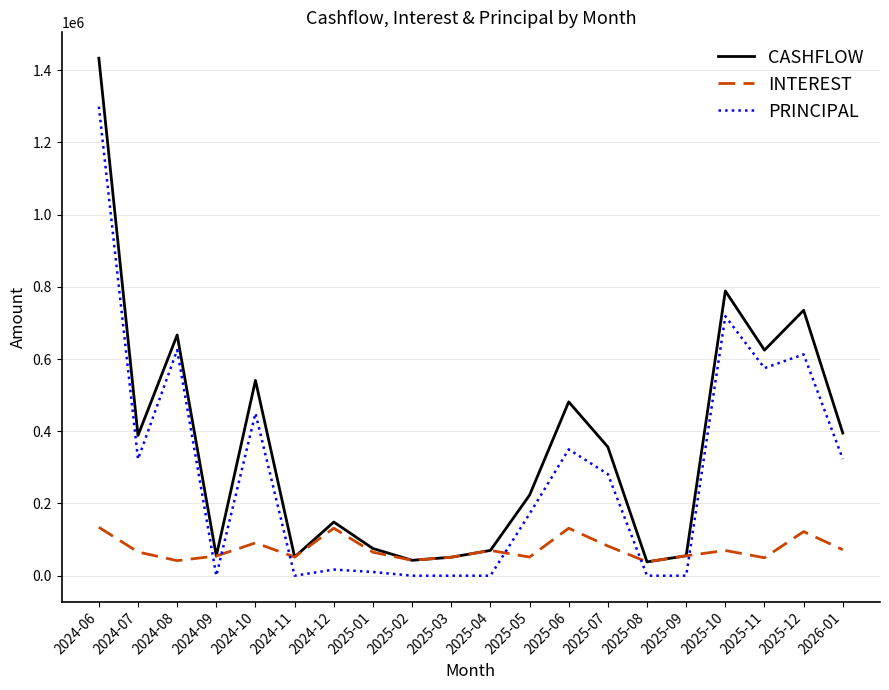

What is the total value across all series at 2025-01?

150761.0